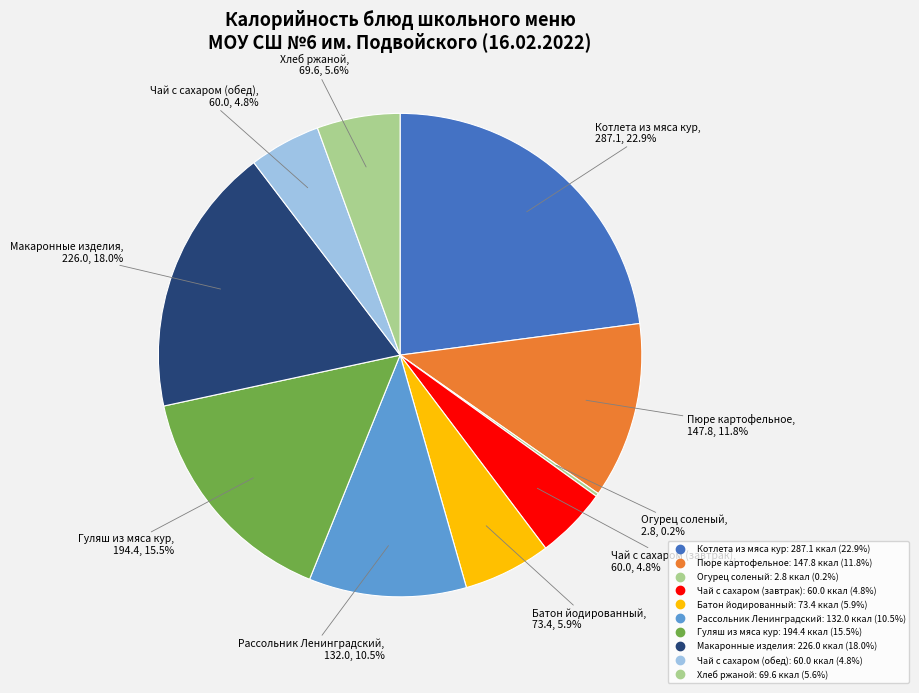

How many segments does this pie chart have?

10